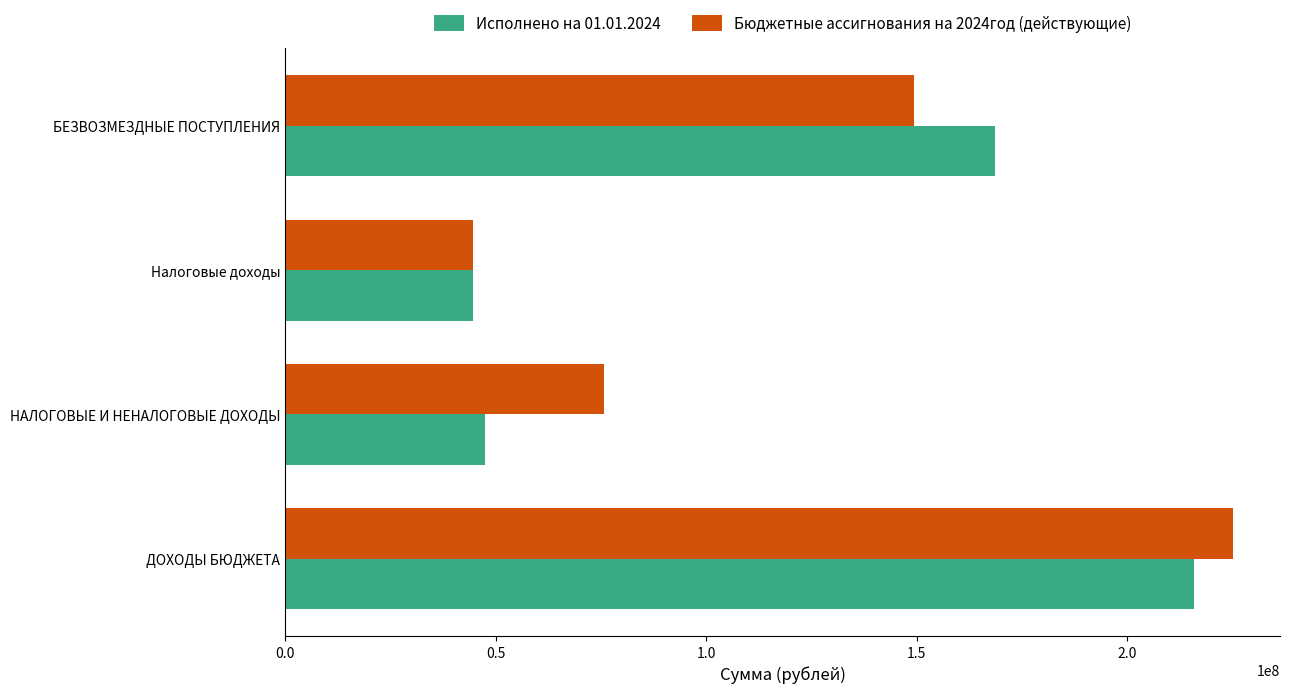

How many data points in Бюджетные ассигнования на 2024год (действующие) are less than 149425622?

2